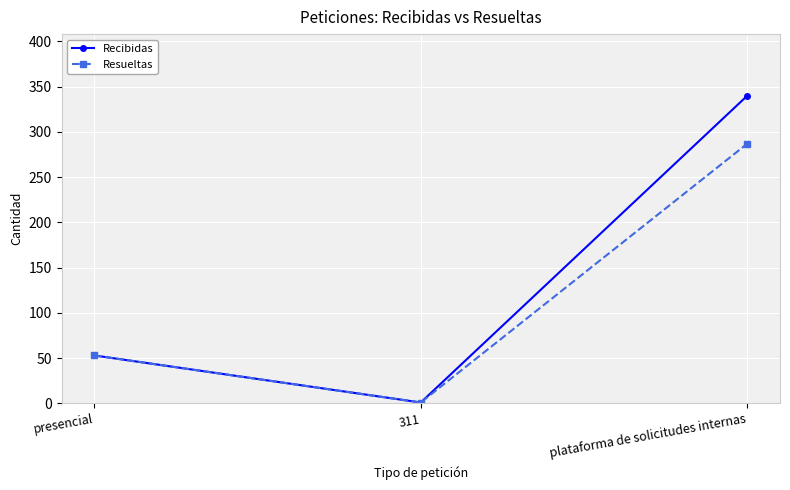

List the labels in order of Recibidas value, smallest first.

311, presencial, plataforma de solicitudes internas